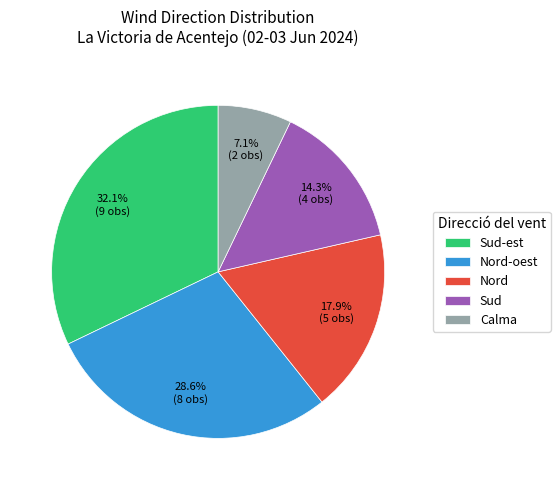

How many slices are in this pie chart?

5